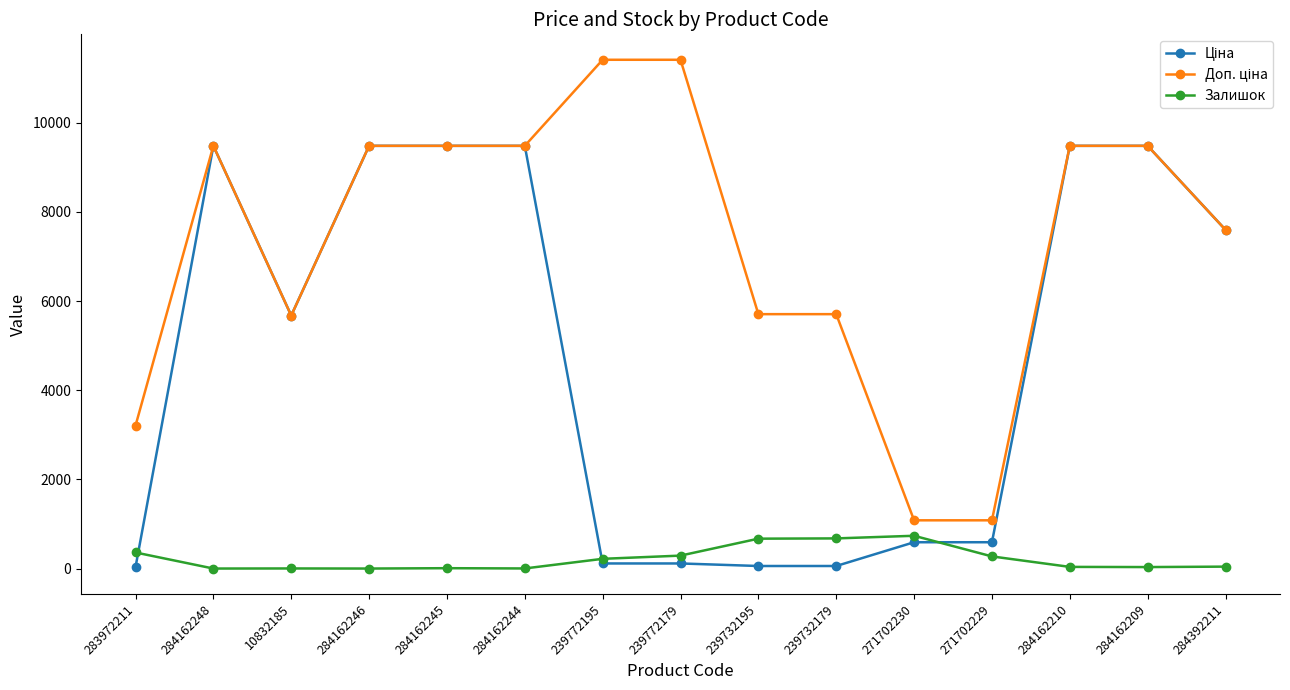

At how many categories does at least one series exceed 1246?

13